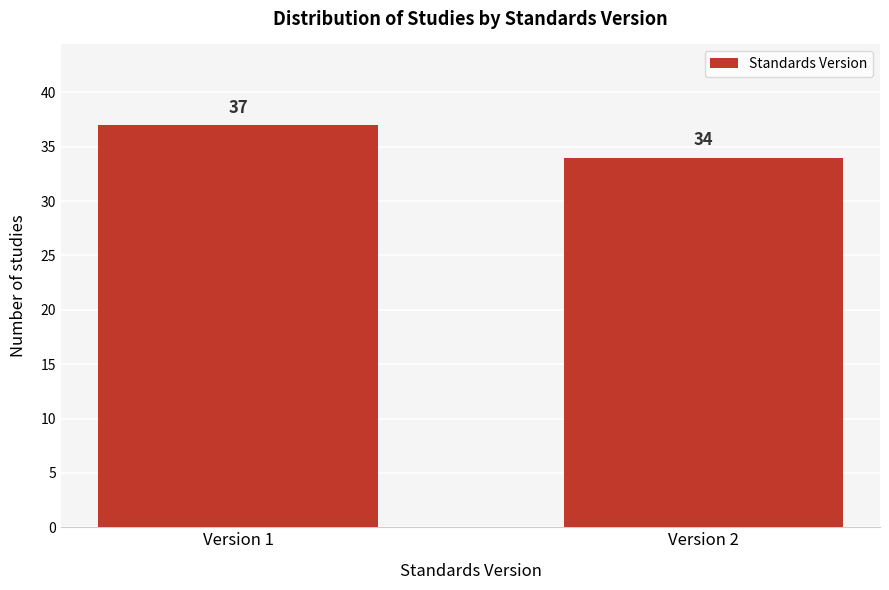

Reading right to left, extract all data points from this chart.

34	37